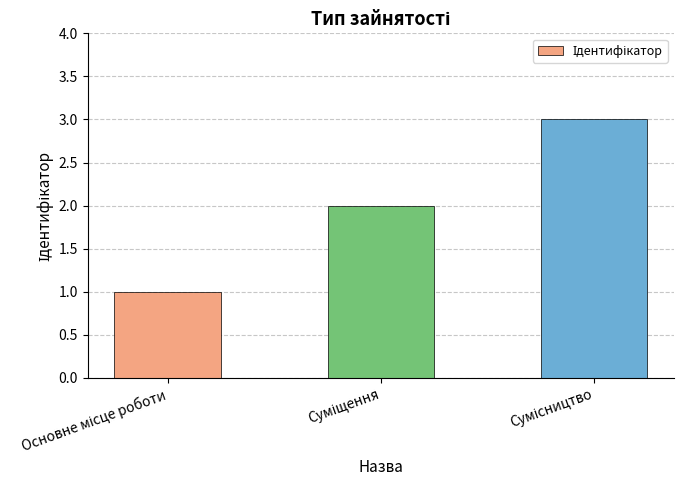

What is the sum of all values?

6